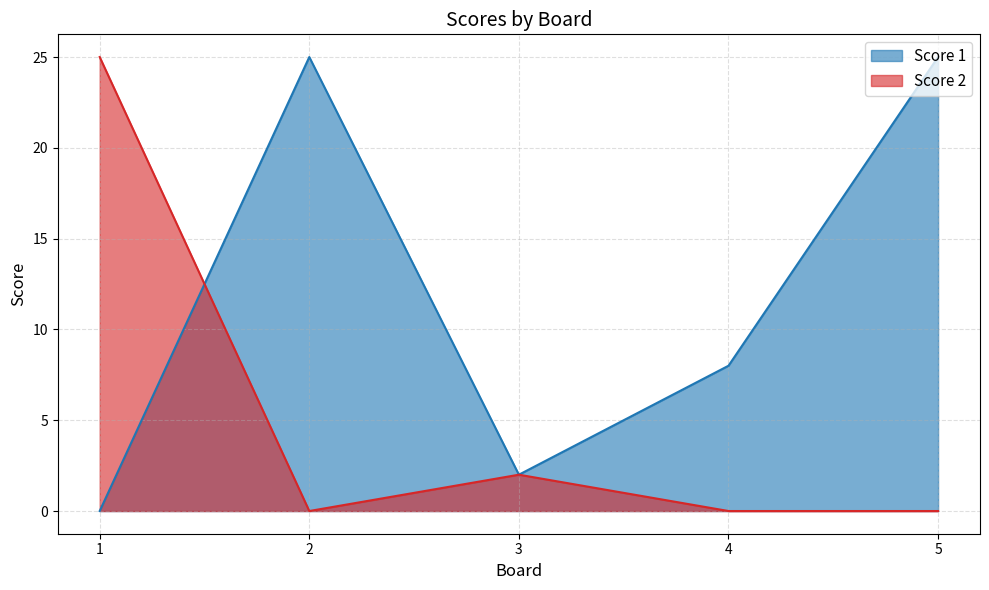

Reading left to right, what are all the values shown in this chart?

Score 1: 0	25	2	8	25
Score 2: 25	0	2	0	0